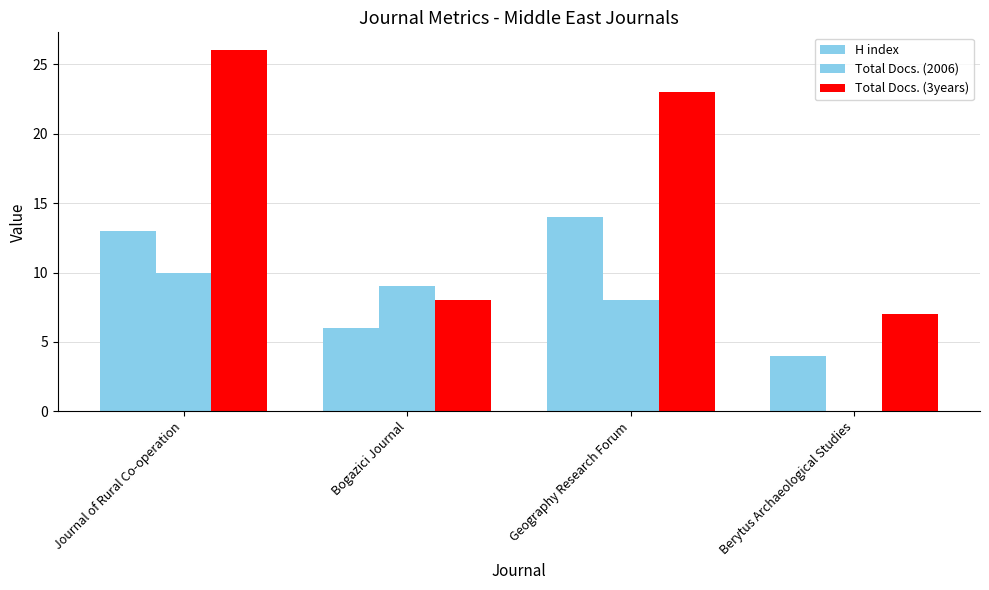

What is the total value across all series at Berytus Archaeological Studies?

11